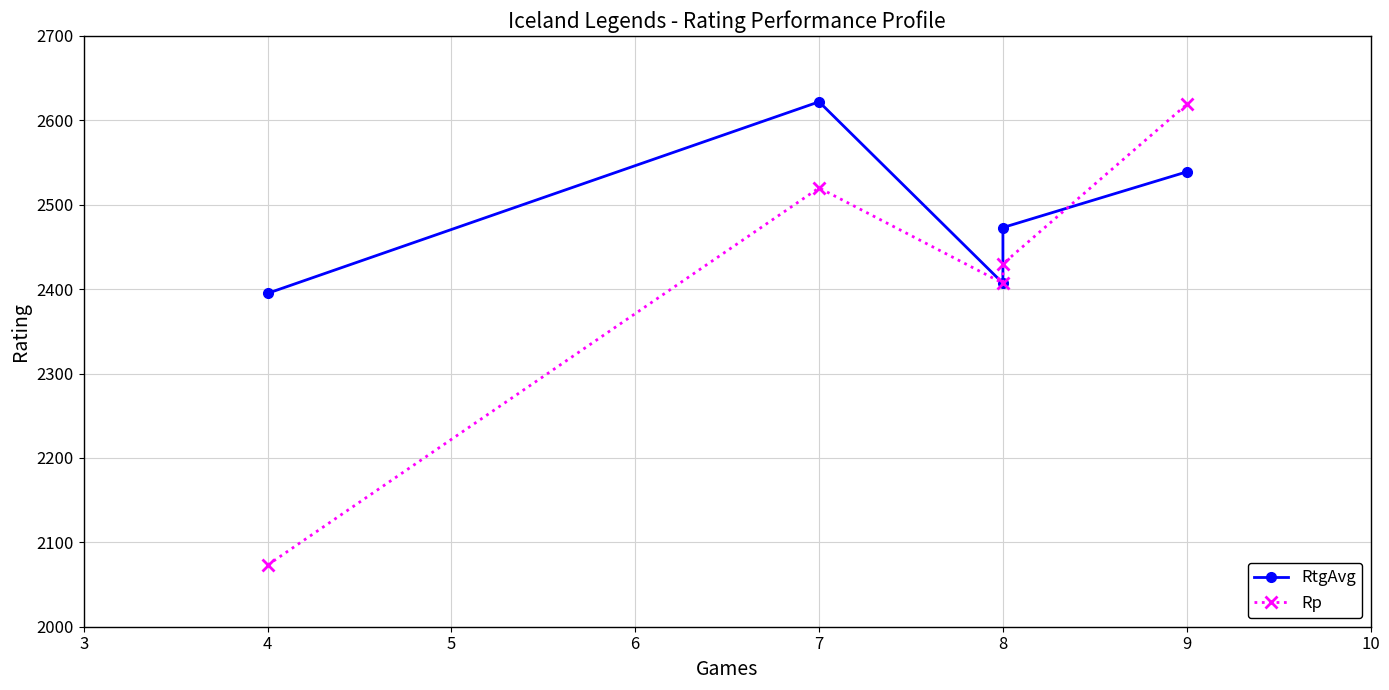

How many lines are shown in the chart?

2